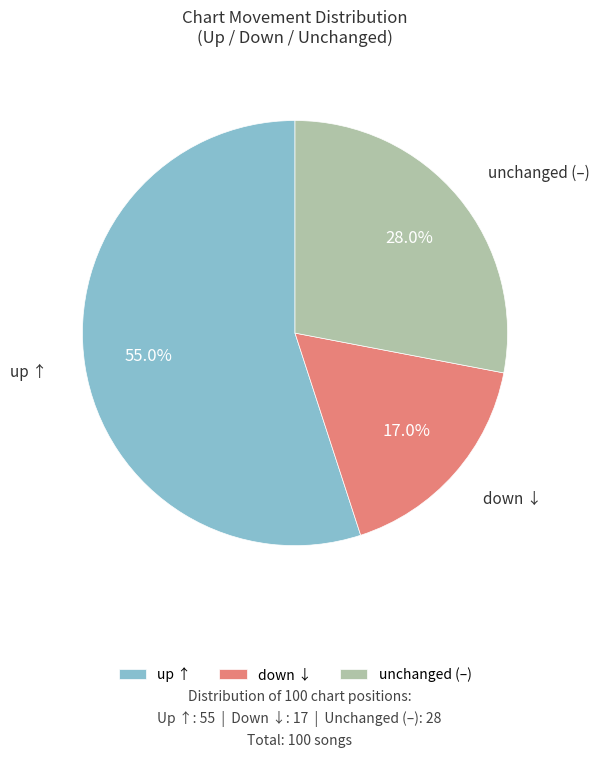

Rank the categories by value from lowest to highest.

down ↓, unchanged (–), up ↑